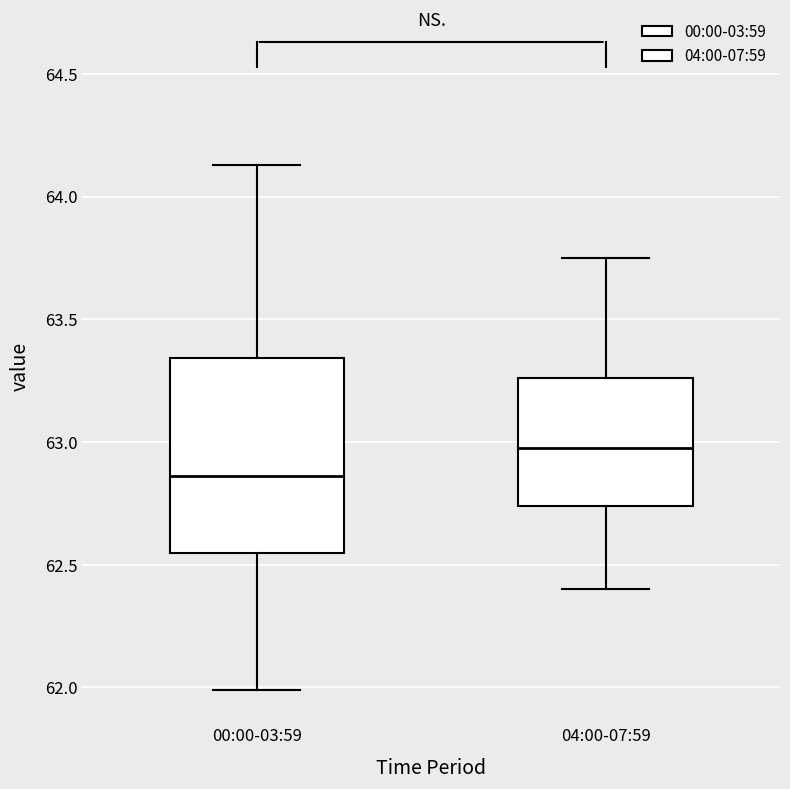

Reading left to right, read every box against the y-axis: the position of its median line, the range the box covers, and the ends of its whiskers. The values are not printed on the chart, so give them approximately, as read against the axis.

00:00-03:59: median 62.85, box 62.55 to 63.35, whiskers 62.00 to 64.15
04:00-07:59: median 63.00, box 62.75 to 63.25, whiskers 62.40 to 63.75